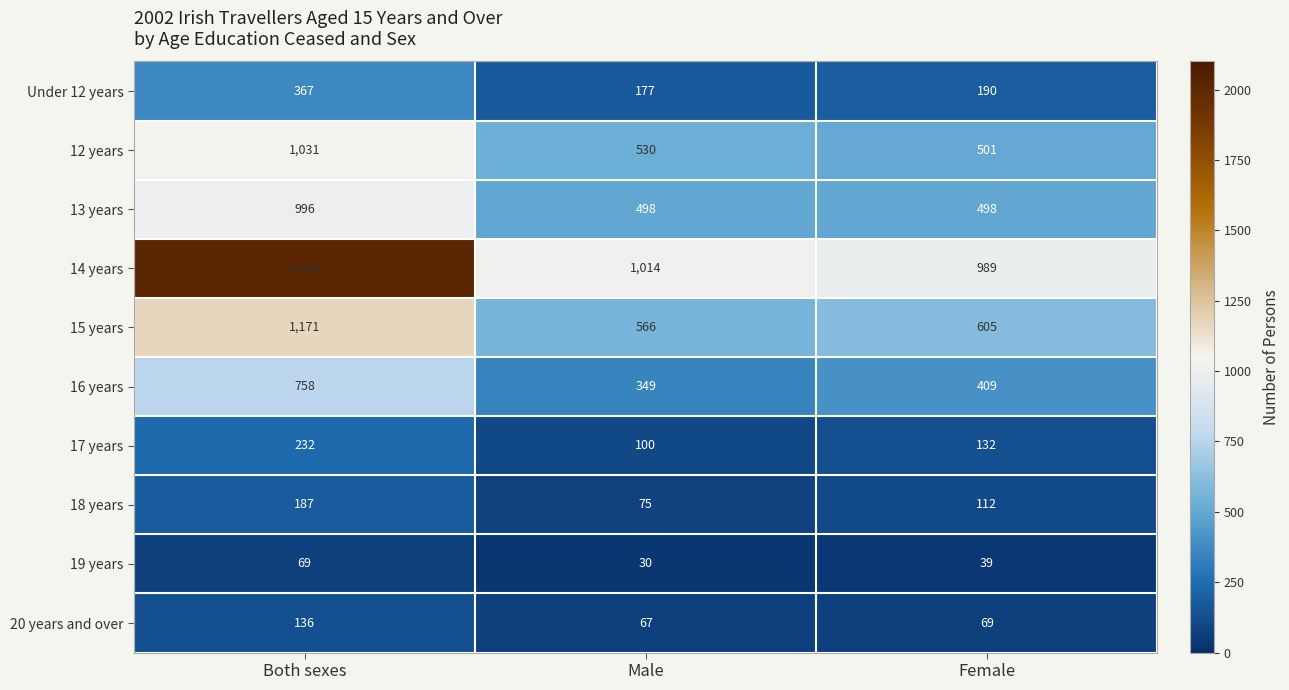

Reading left to right, list all the values displayed in this chart.

Under 12 years: Both sexes=367	Male=177	Female=190
12 years: Both sexes=1031	Male=530	Female=501
13 years: Both sexes=996	Male=498	Female=498
14 years: Both sexes=2003	Male=1014	Female=989
15 years: Both sexes=1171	Male=566	Female=605
16 years: Both sexes=758	Male=349	Female=409
17 years: Both sexes=232	Male=100	Female=132
18 years: Both sexes=187	Male=75	Female=112
19 years: Both sexes=69	Male=30	Female=39
20 years and over: Both sexes=136	Male=67	Female=69